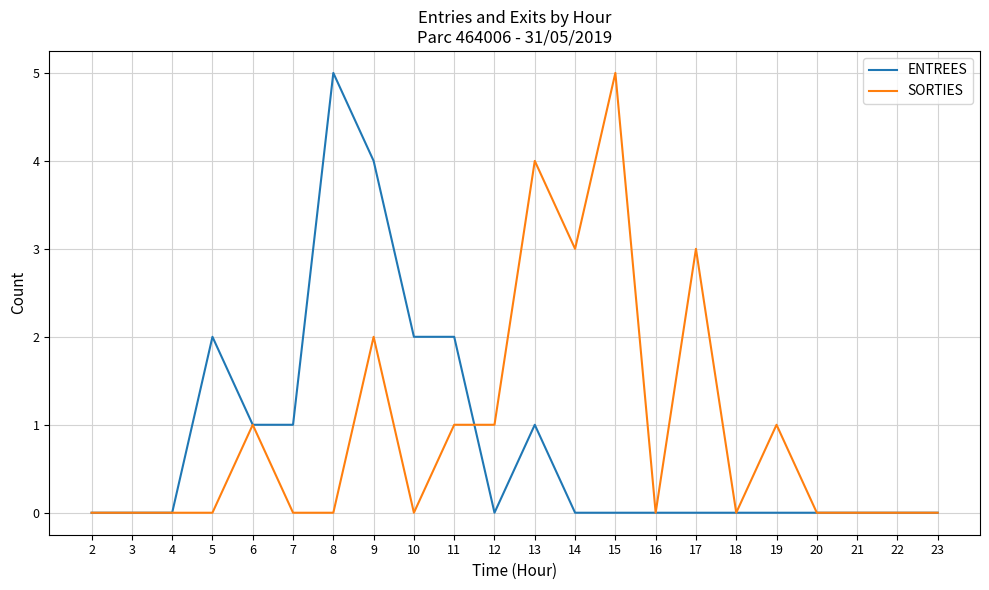

What is the highest value of the ENTREES series?

5